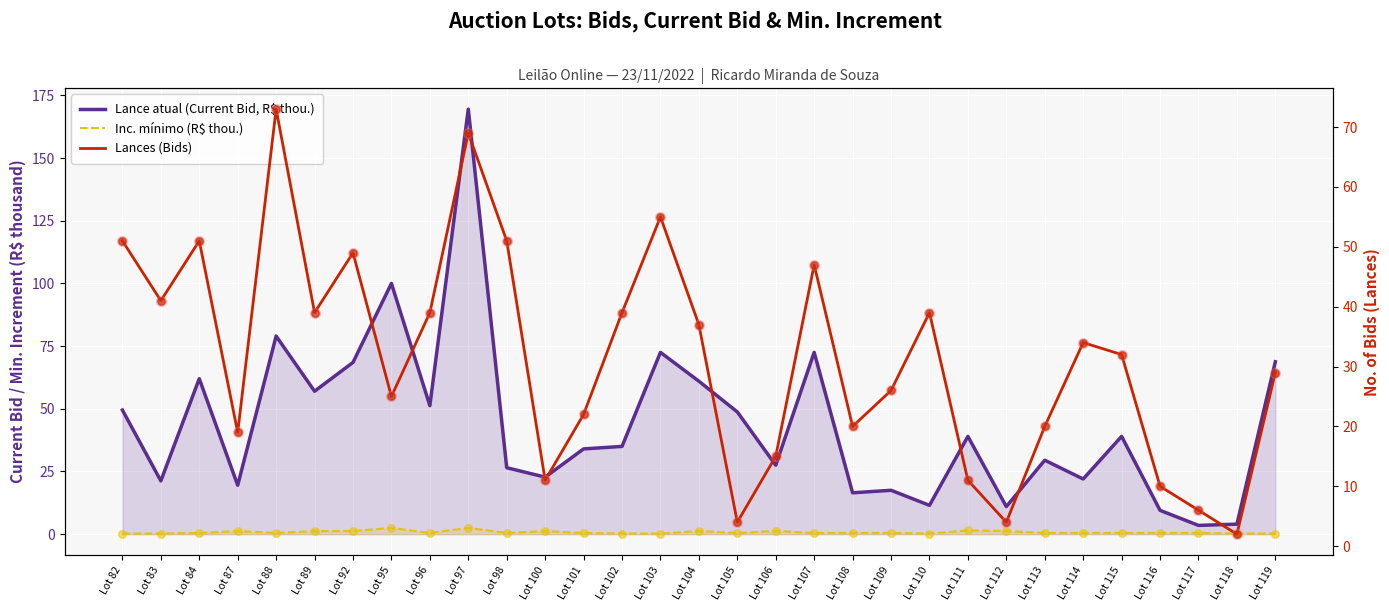

At how many categories does at least one series exceed 158?

1